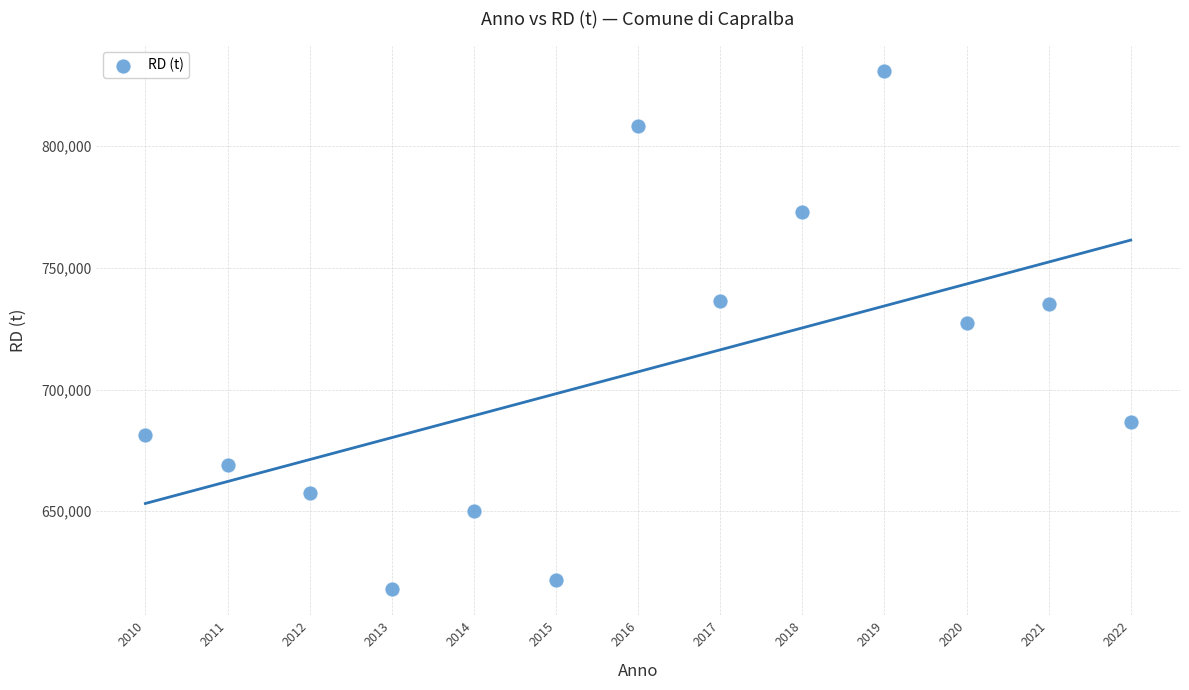

What Y value in the scatter plot is closest to 724313?

727290.9